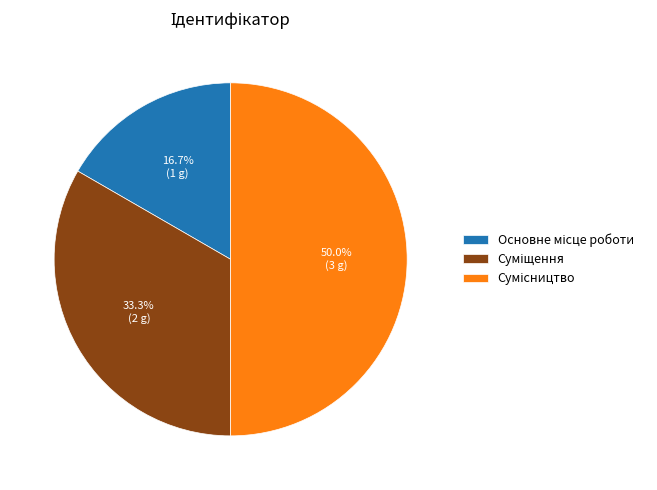

Combined, do Сумісництво and Основне місце роботи account for over 50%?

Yes